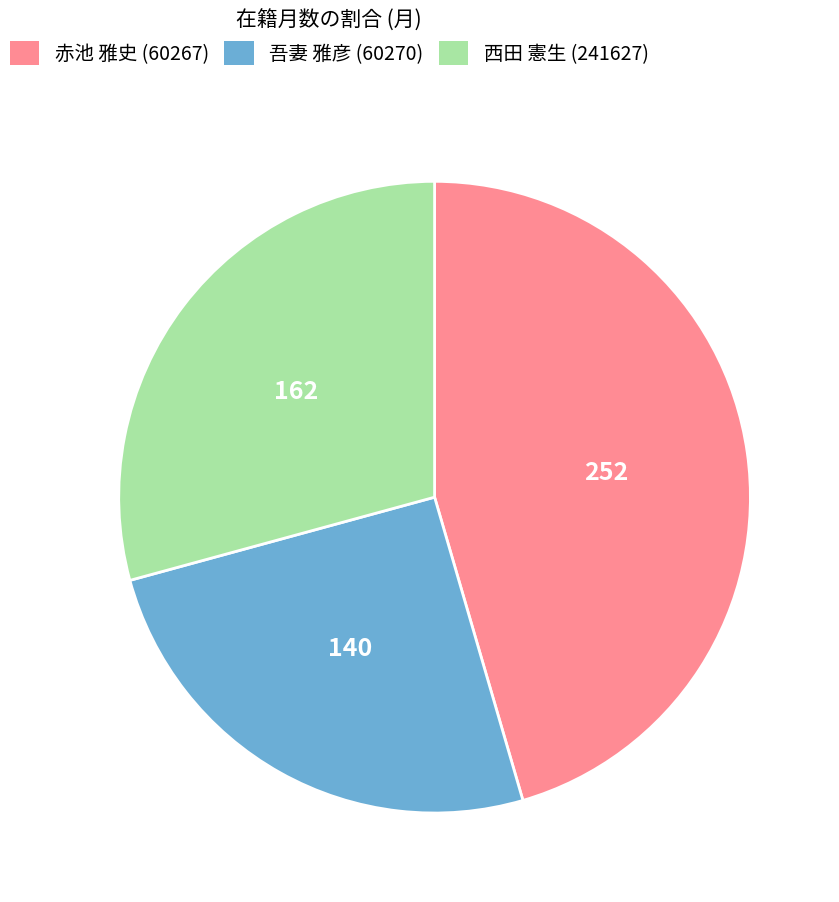

Is there a majority slice in this chart?

No